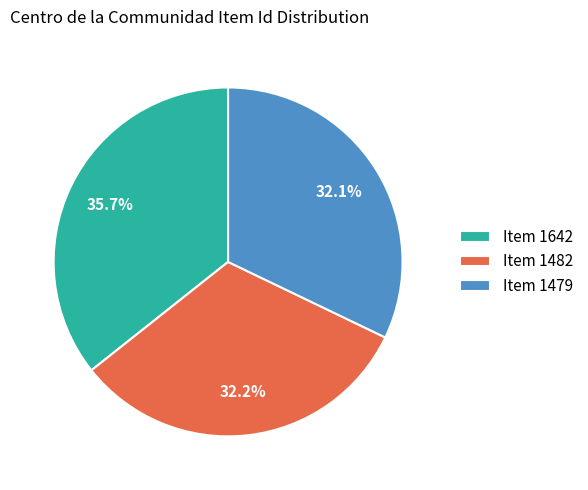

What is the total percentage of Item 1482 and Item 1479?

64.3%